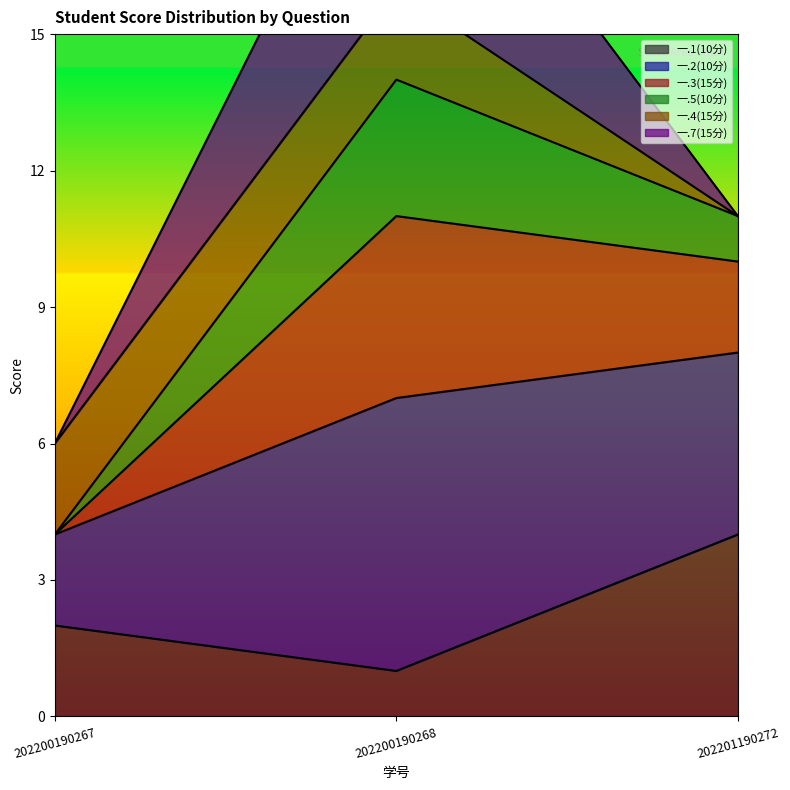

Which series has the largest range (max minus min)?

一.3(15分)